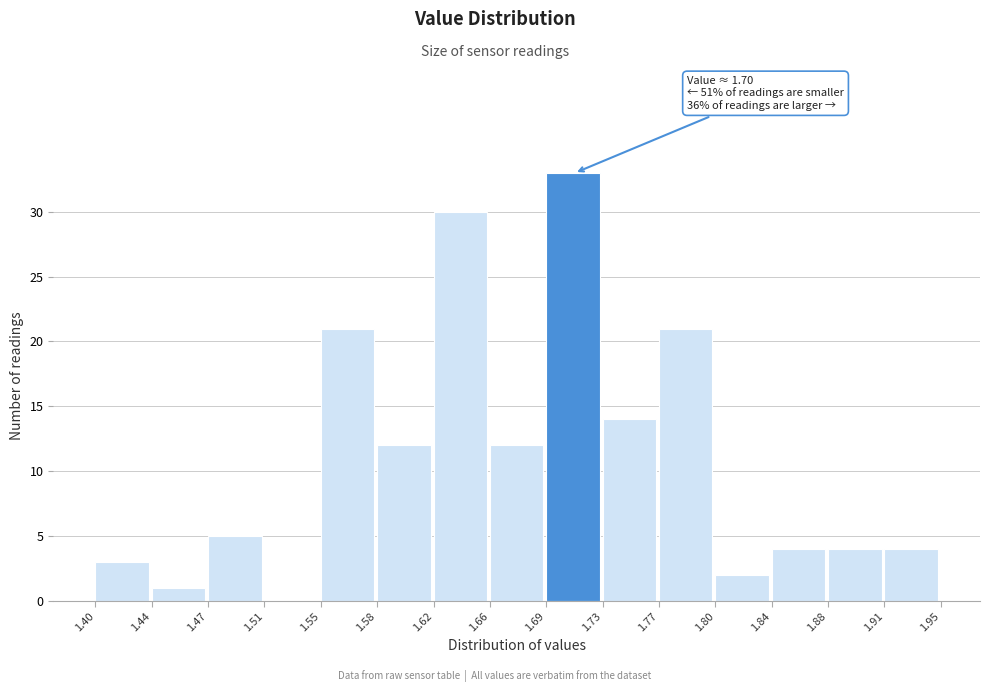

Over which range of the x-axis is the bar tallest?

1.69 to 1.73